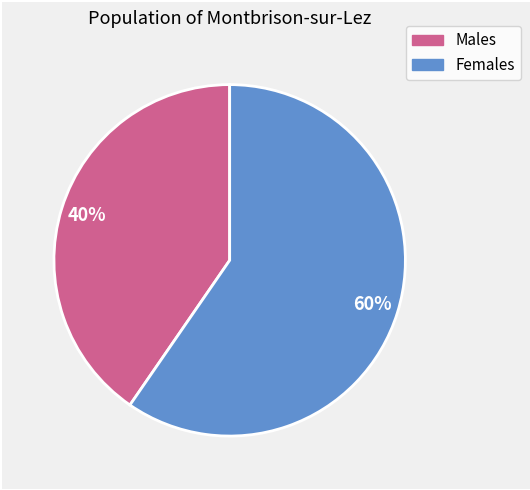

Is there any slice that represents more than half of the pie?

Yes